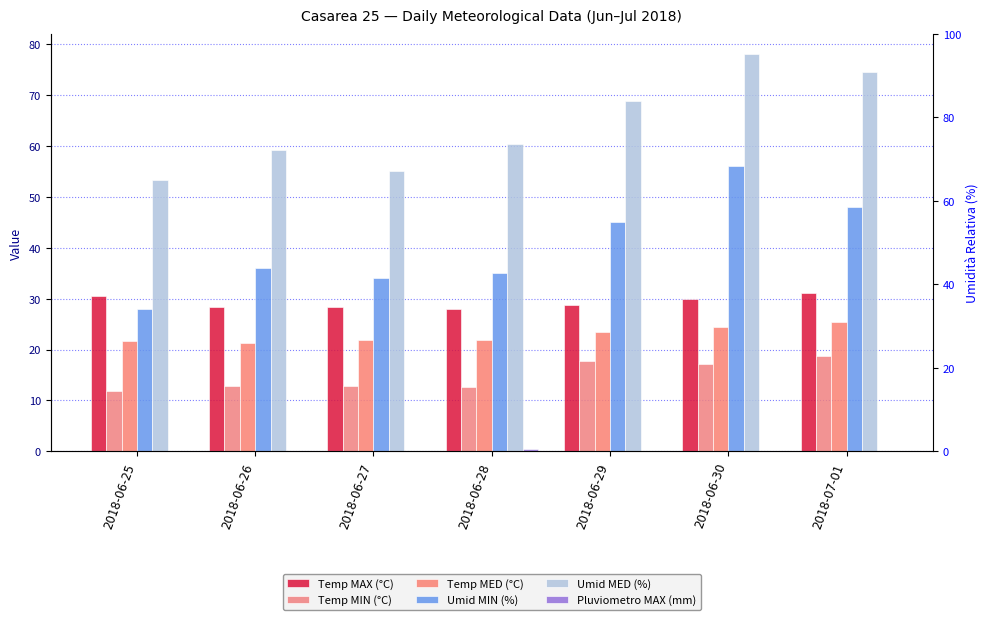

Reading right to left, extract all data points from this chart.

Temp MAX (°C): 31.1	30.0	28.8	27.9	28.3	28.3	30.5
Temp MIN (°C): 18.8	17.2	17.8	12.6	12.9	12.8	11.8
Temp MED (°C): 25.4	24.5	23.5	21.8	21.9	21.3	21.7
Umid MIN (%): 48.0	56.0	45.0	35.0	34.0	36.0	28.0
Umid MED (%): 74.5	78.1	68.8	60.4	55.1	59.3	53.4
Pluviometro MAX (mm): 0.0	0.0	0.0	0.4	0.0	0.0	0.0